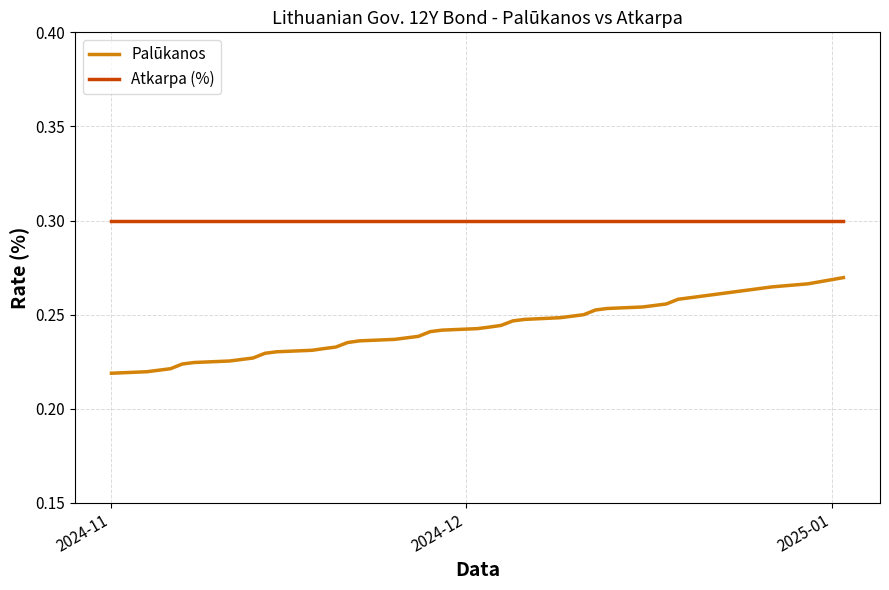

True or false: Palūkanos and Atkarpa (%) cross at least once.

False